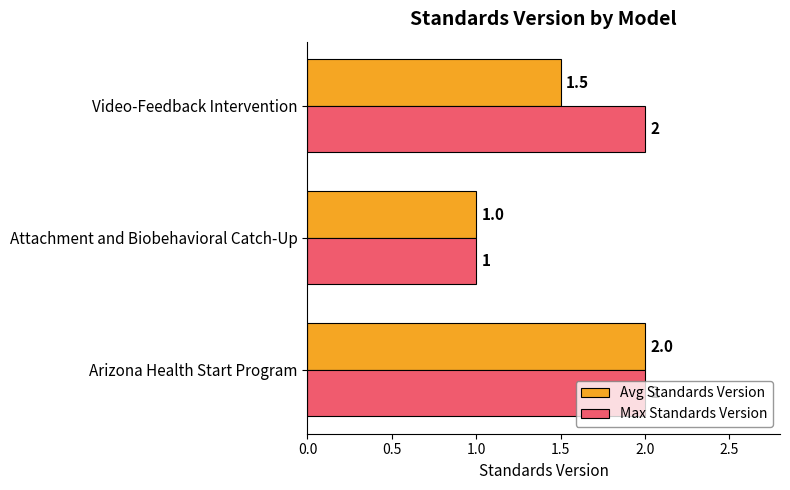

At which category is the sum across all series the highest?

Arizona Health Start Program